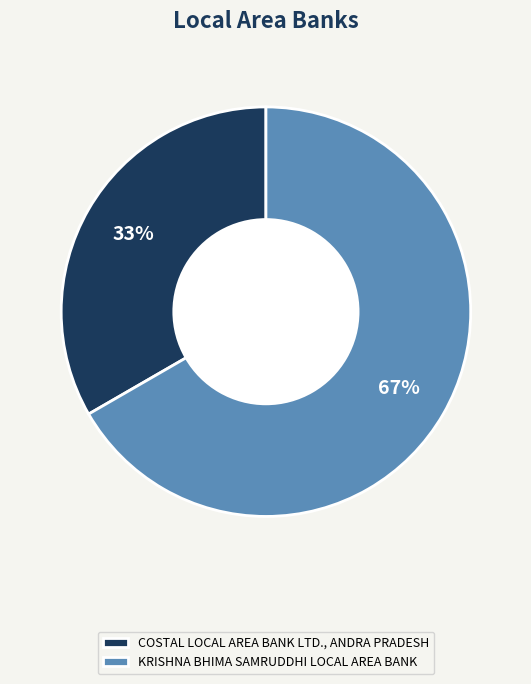

To the nearest percent, what is the combined percentage of KRISHNA BHIMA SAMRUDDHI LOCAL AREA BANK and COSTAL LOCAL AREA BANK LTD., ANDRA PRADESH?

100%